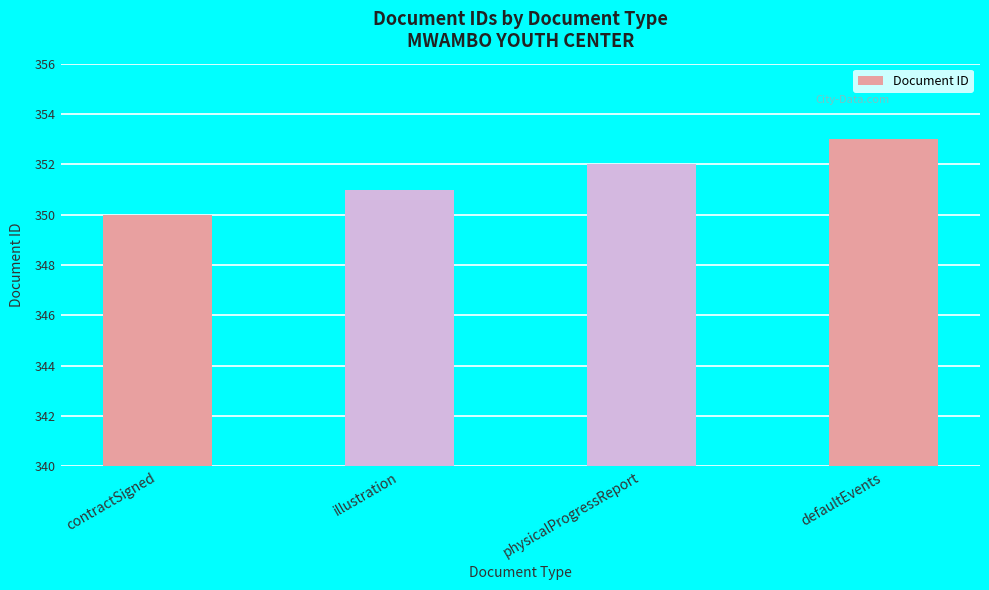

What is the label of the 1st bar from the right?

defaultEvents